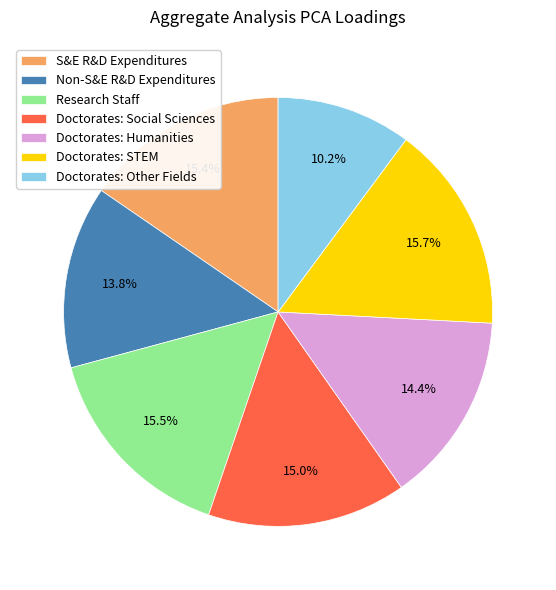

Between Research Staff and Doctorates: Other Fields, which is larger?

Research Staff